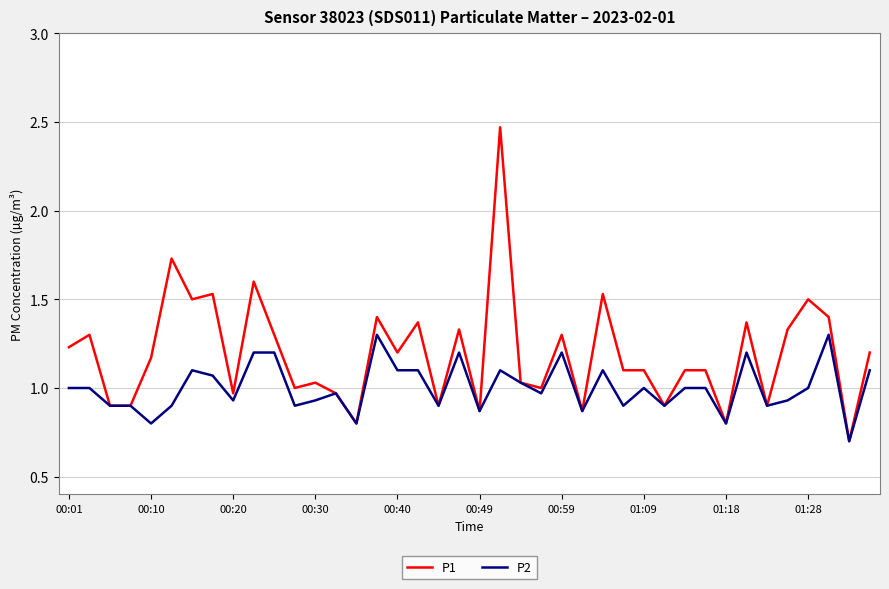

What is the smallest value displayed?

0.7